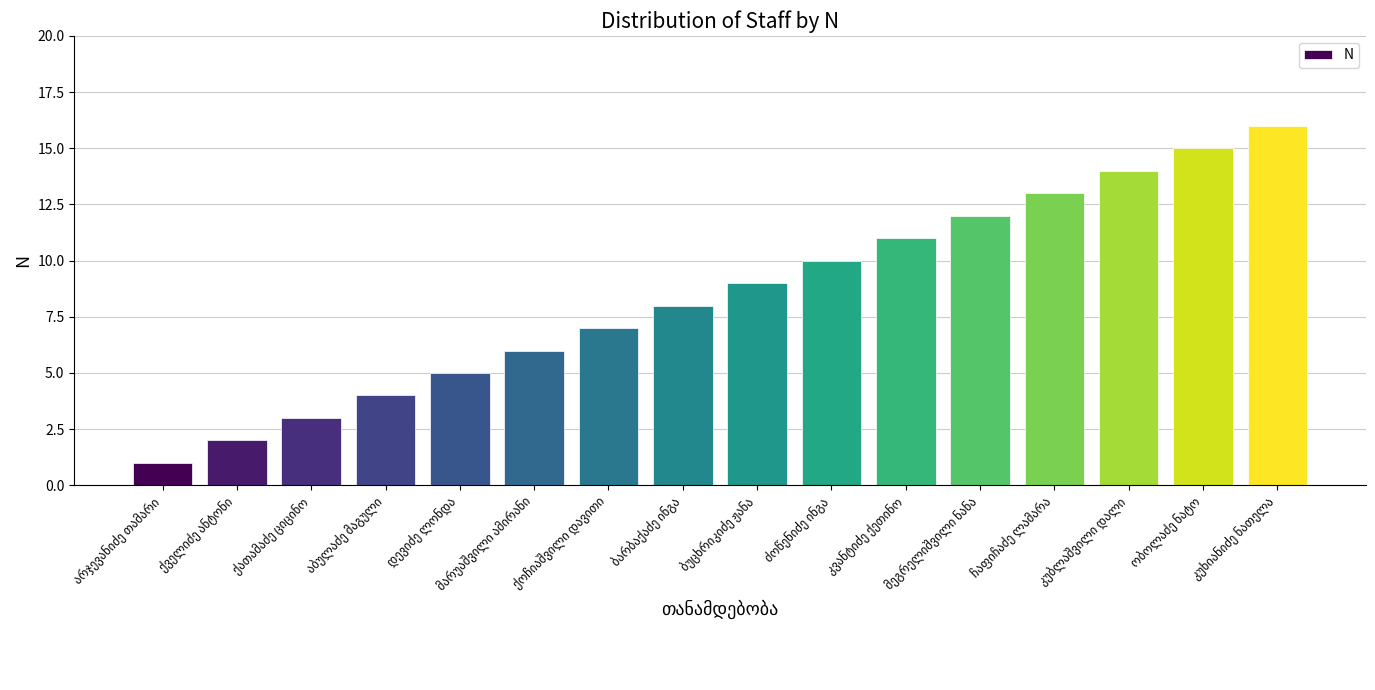

What is the value of the 4th bar from the left?

4